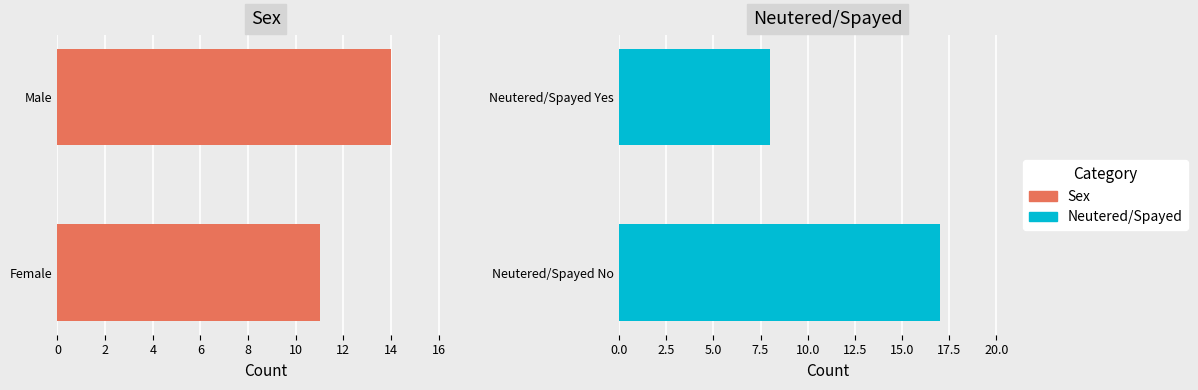

What are all the series names shown in the legend?

Sex, Neutered/Spayed